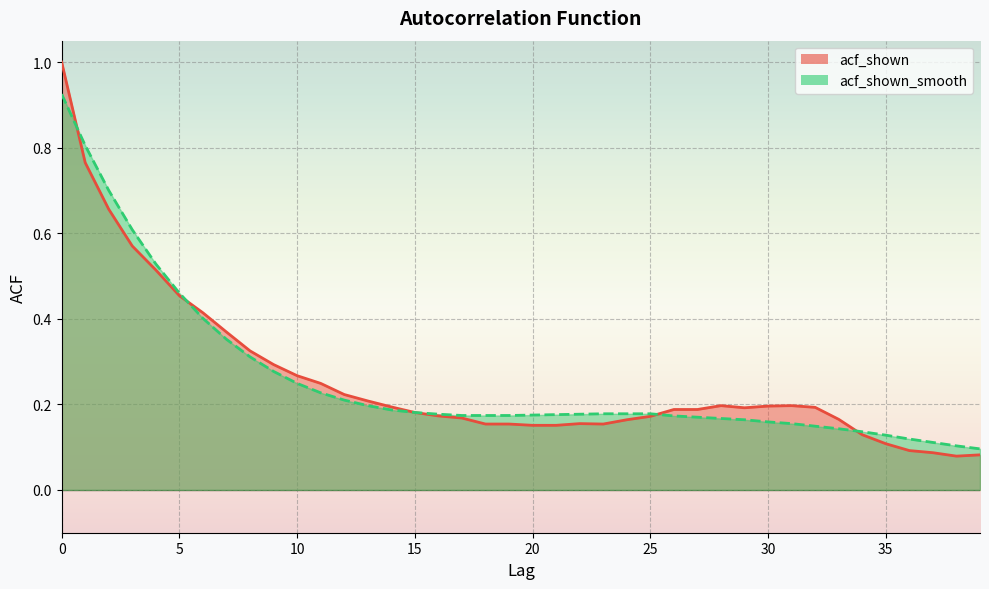

Does the chart display data point markers on the line(s)?

No